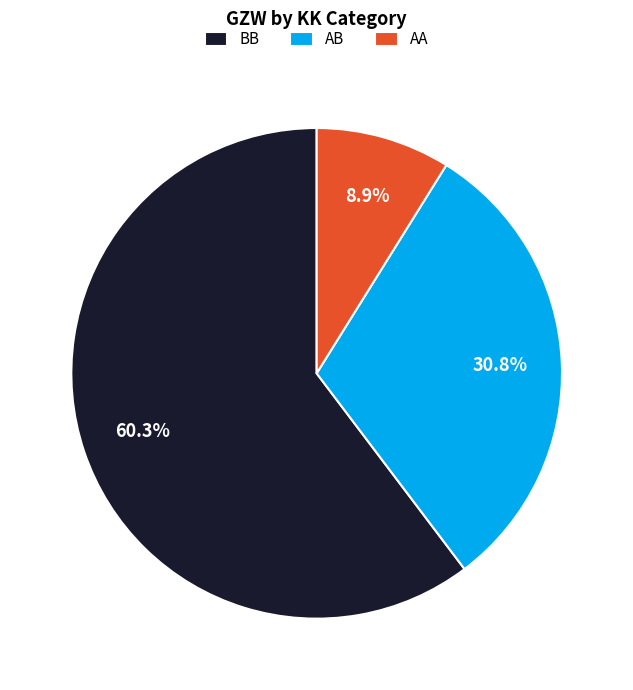

Rank the categories by value from highest to lowest.

BB, AB, AA